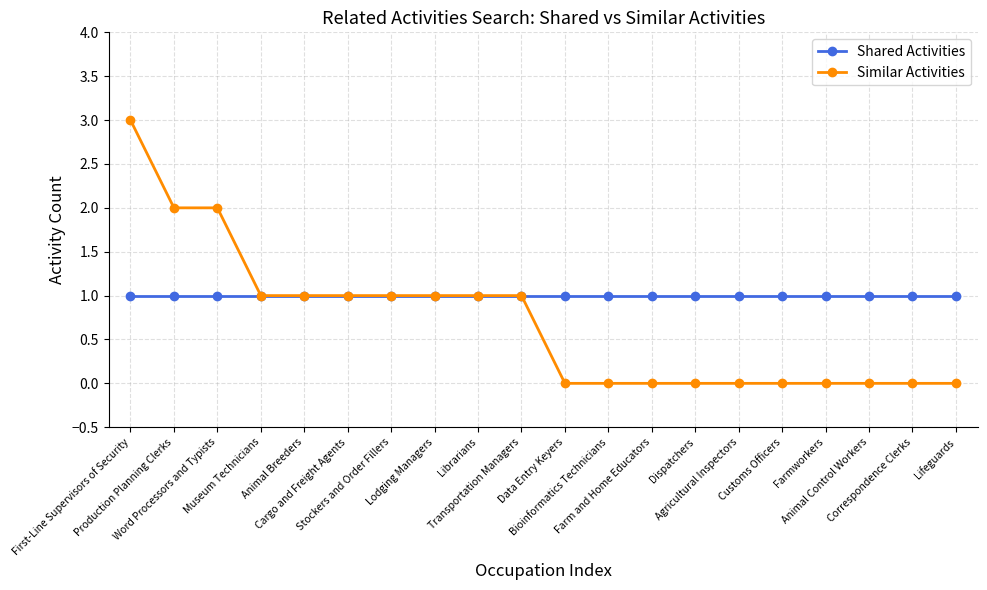

What is the label of the 10th point from the right?

Data Entry Keyers